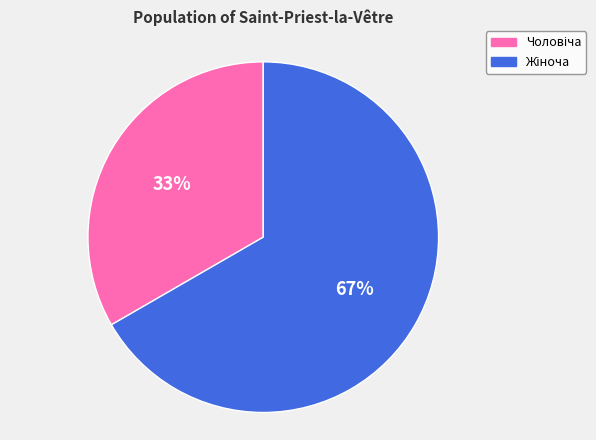

Does any single category account for the majority?

Yes